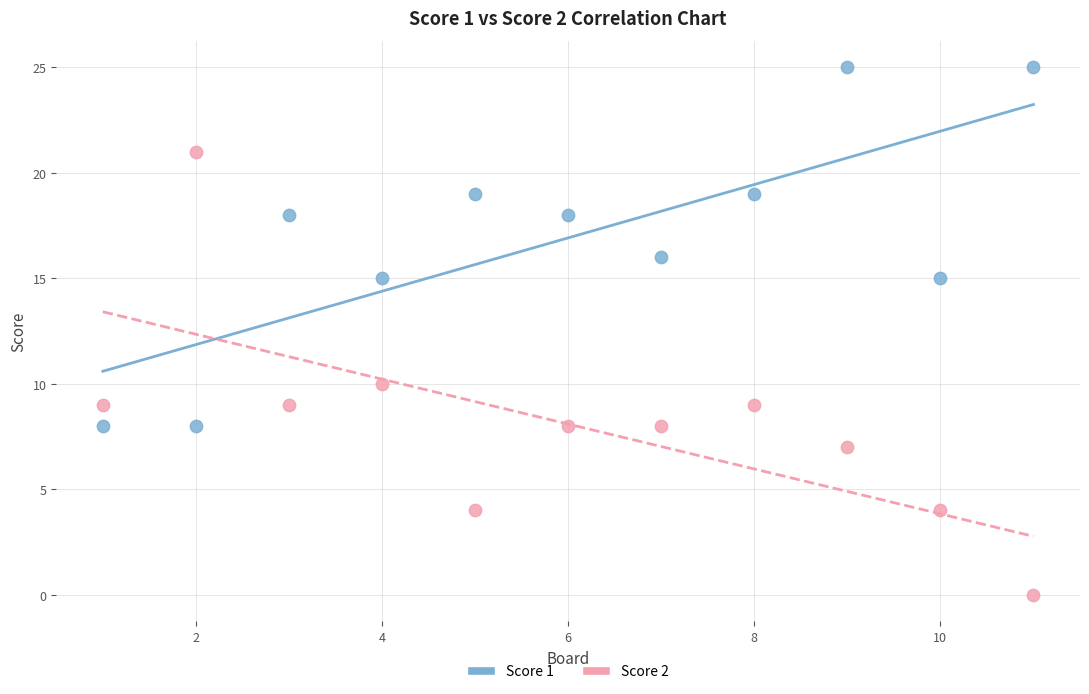

What are all the series names shown in the legend?

Score 1, Score 2